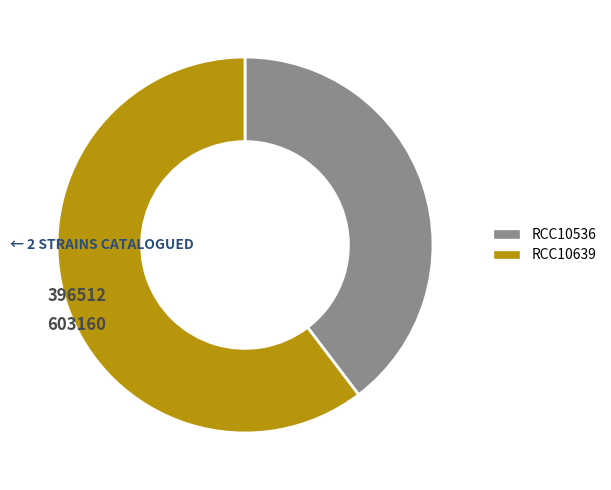

The RCC10639 slice represents 54% of the pie. True or false?

False